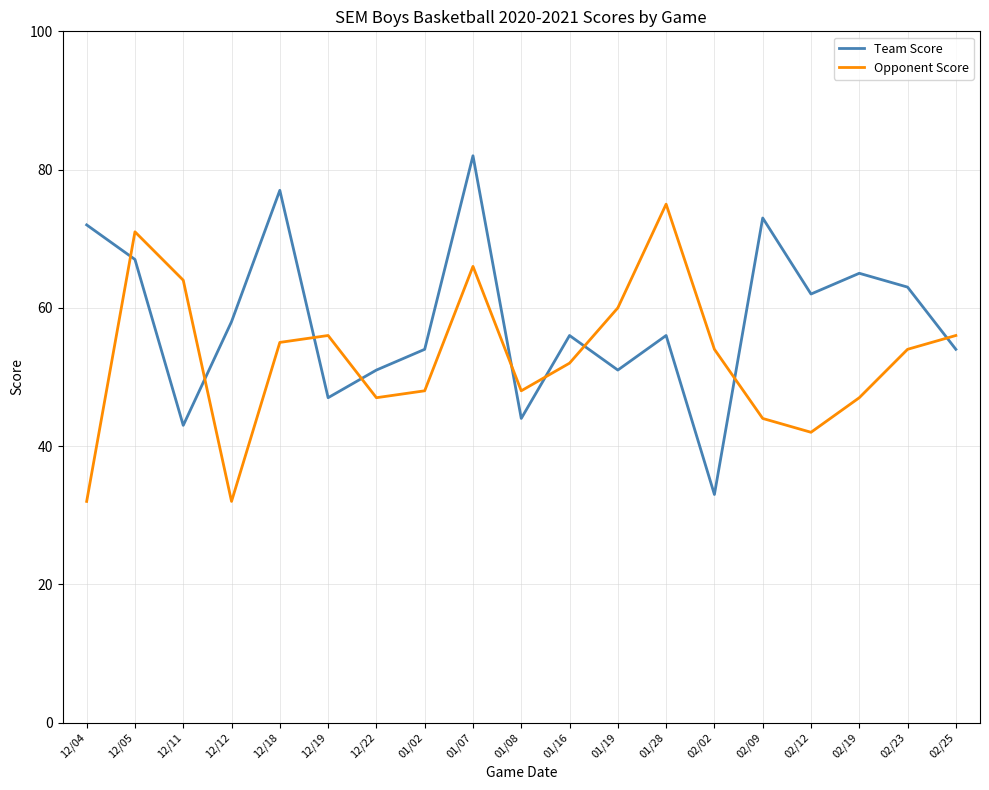

What is the difference between the Opponent Score values at 12/12 and 01/07?

34